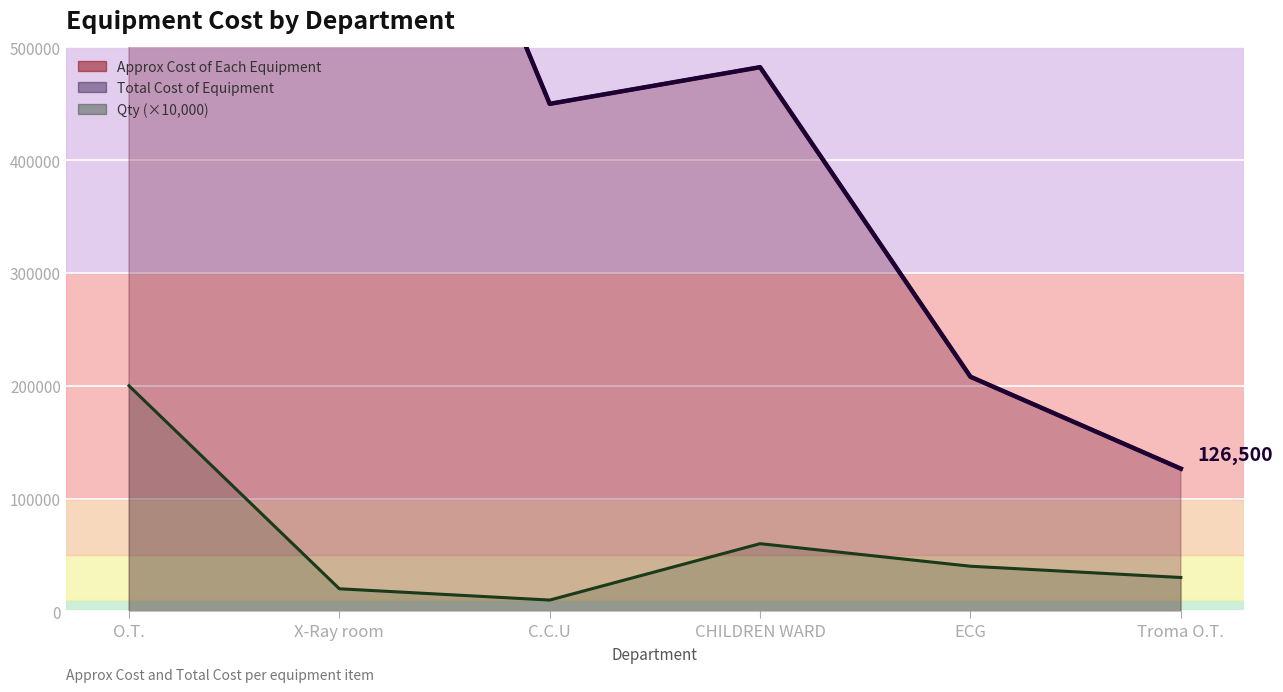

What is the minimum value for Qty (×10,000)?

10000